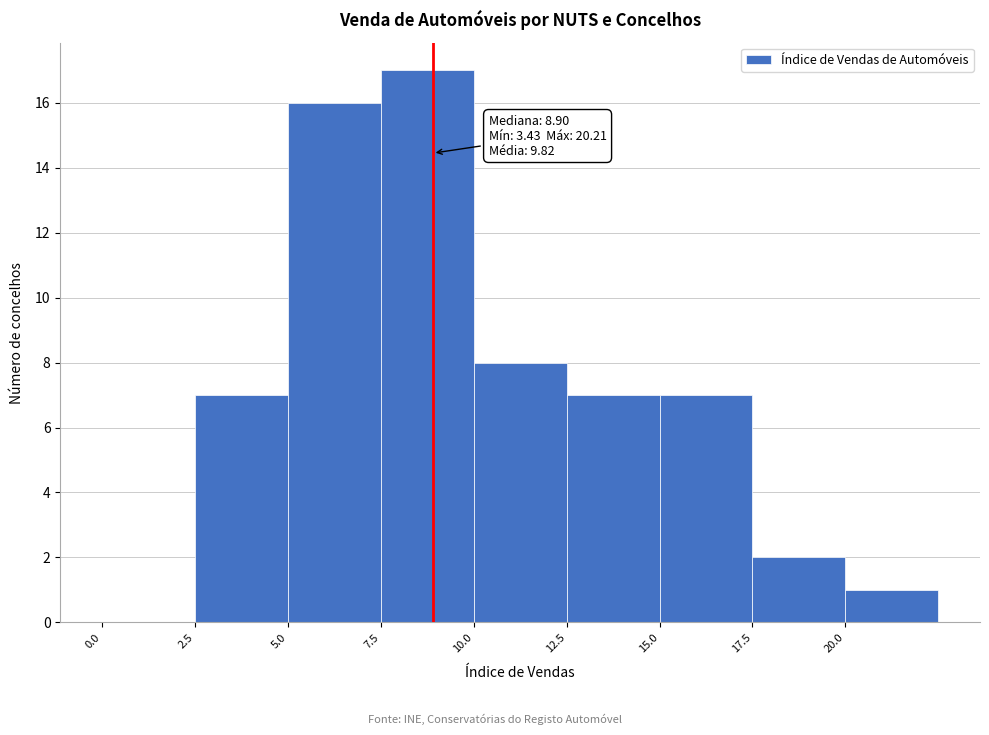

Over which range of the x-axis is the bar tallest?

7.5 to 10.0